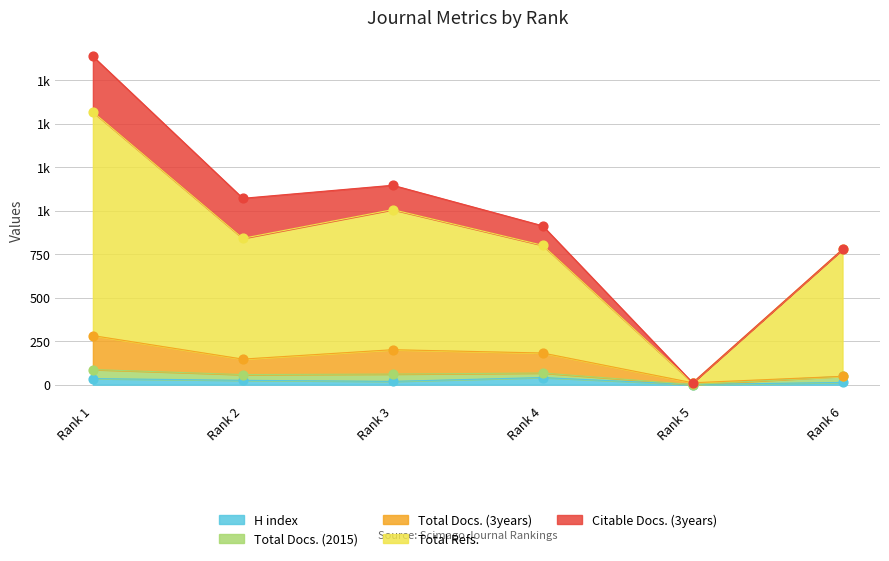

Which series reaches the minimum Y coordinate?

H index